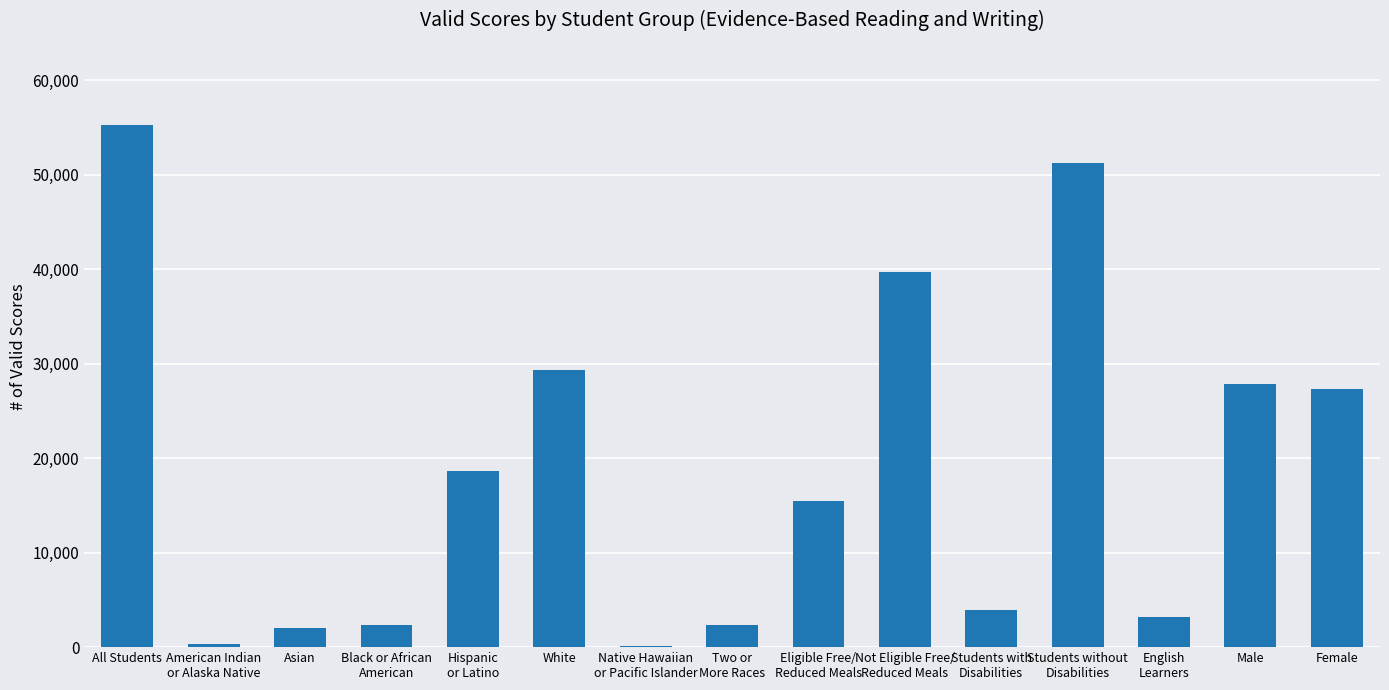

What is the difference between the values at Students with
Disabilities and All Students?

51263